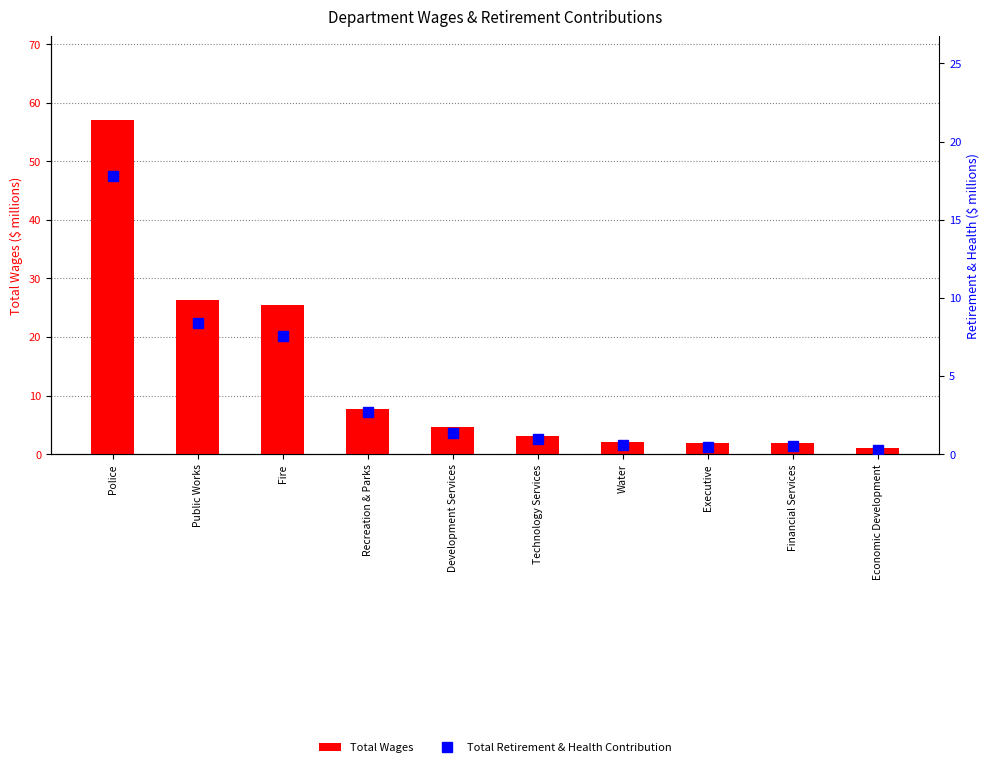

Which series has the largest total across all categories?

Total Wages